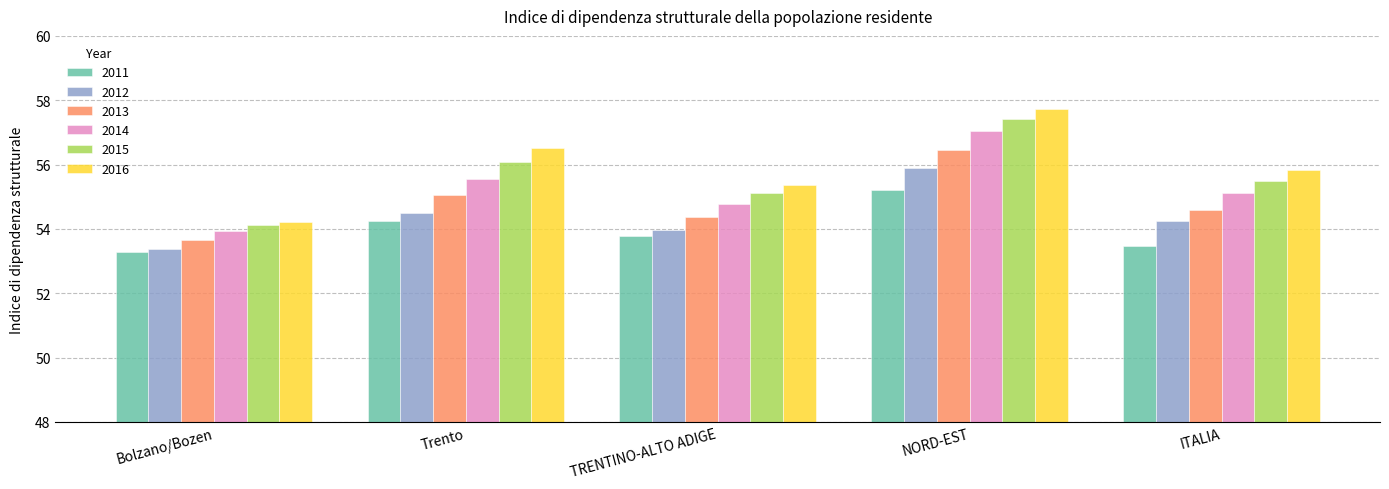

What are all the series names shown in the legend?

2011, 2012, 2013, 2014, 2015, 2016